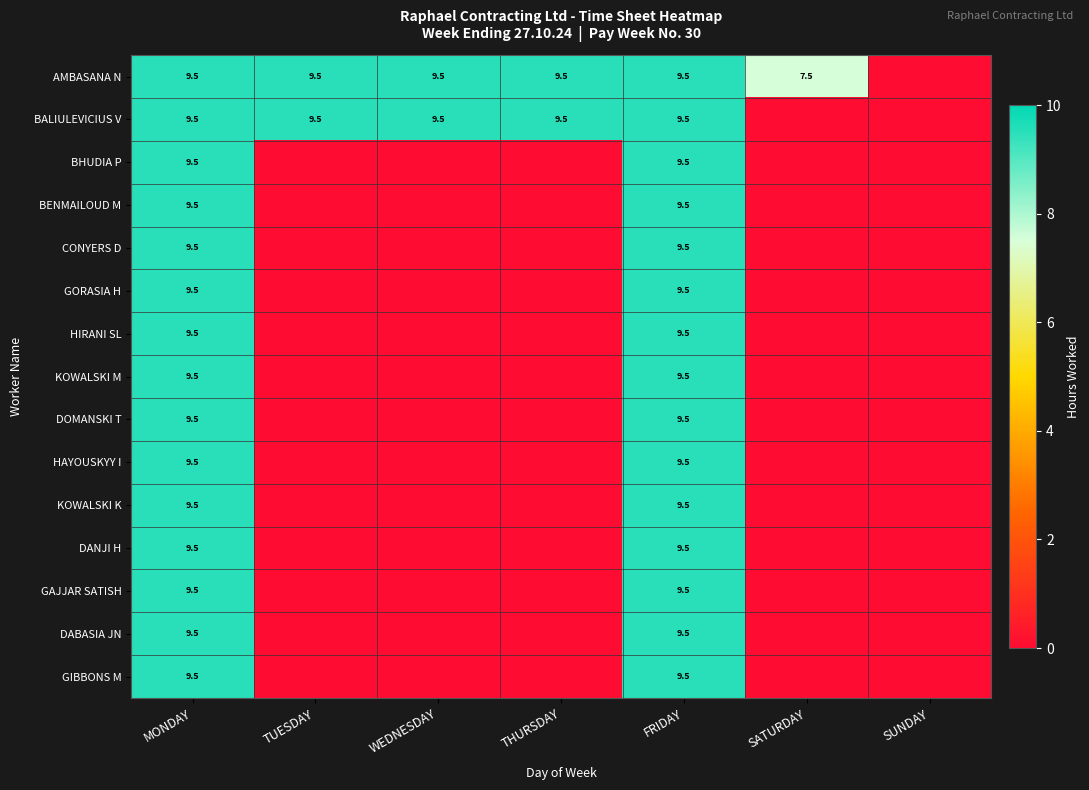

At which category is the sum across all series the highest?

MONDAY